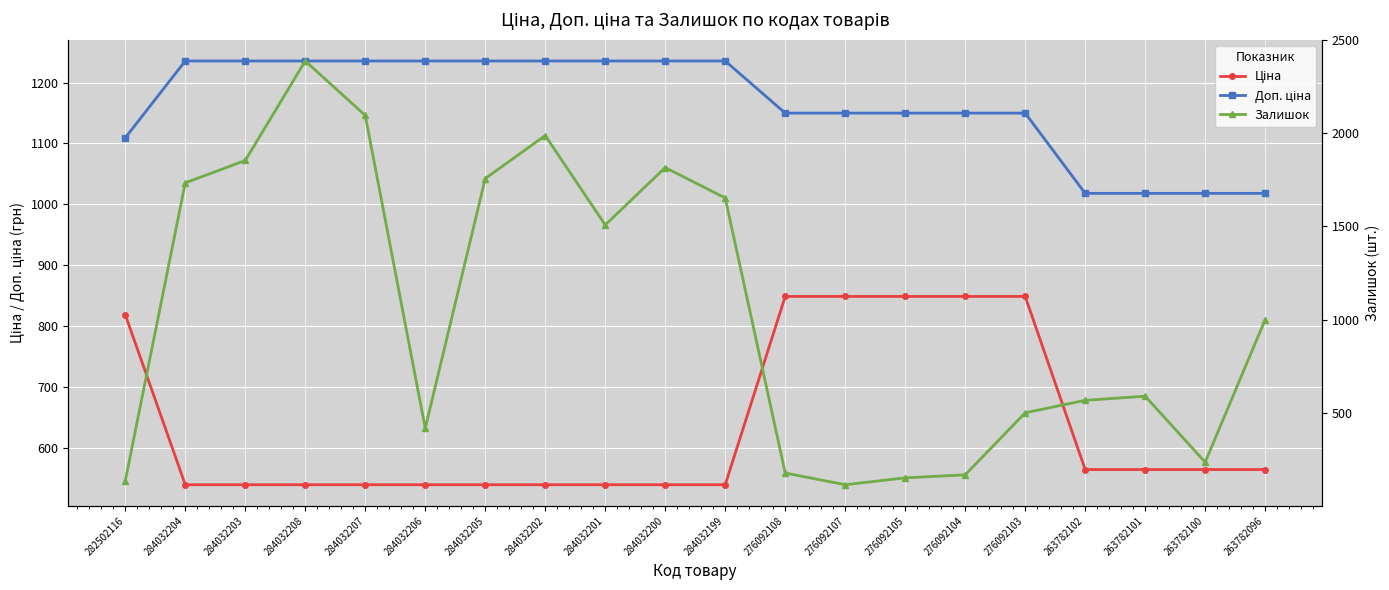

List the series in order of their overall mean, highest first.

Доп. ціна, Залишок, Ціна